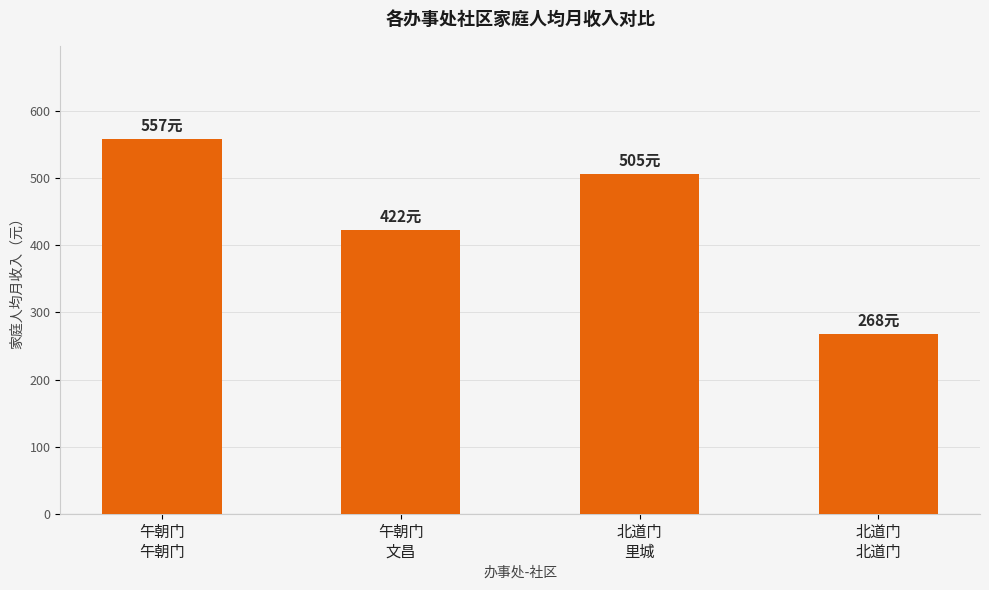

What is the value of the 1st bar from the left?

557